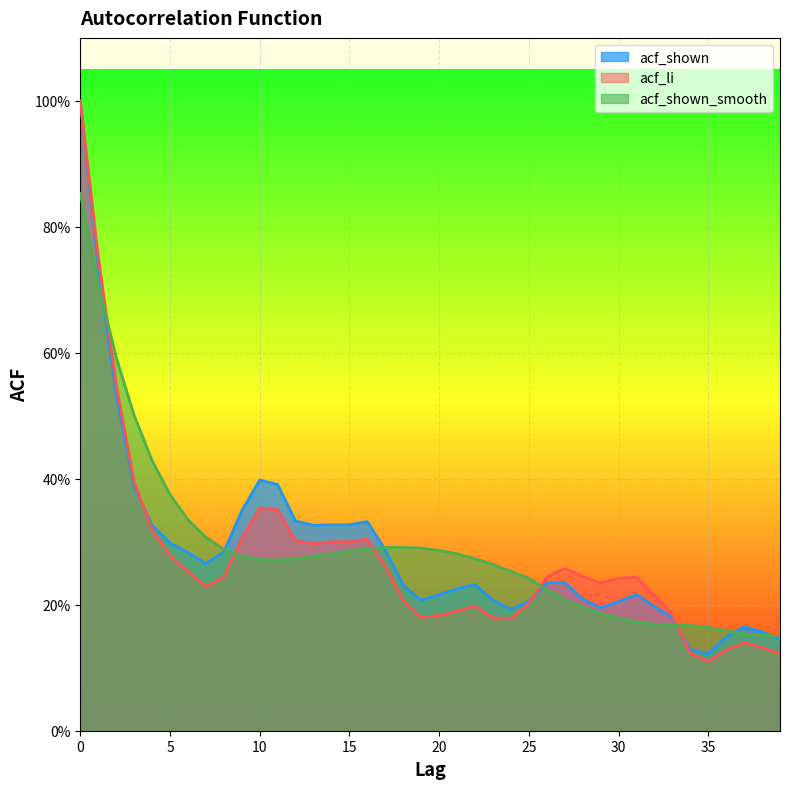

How many intersections are there between acf_li and acf_shown?

3